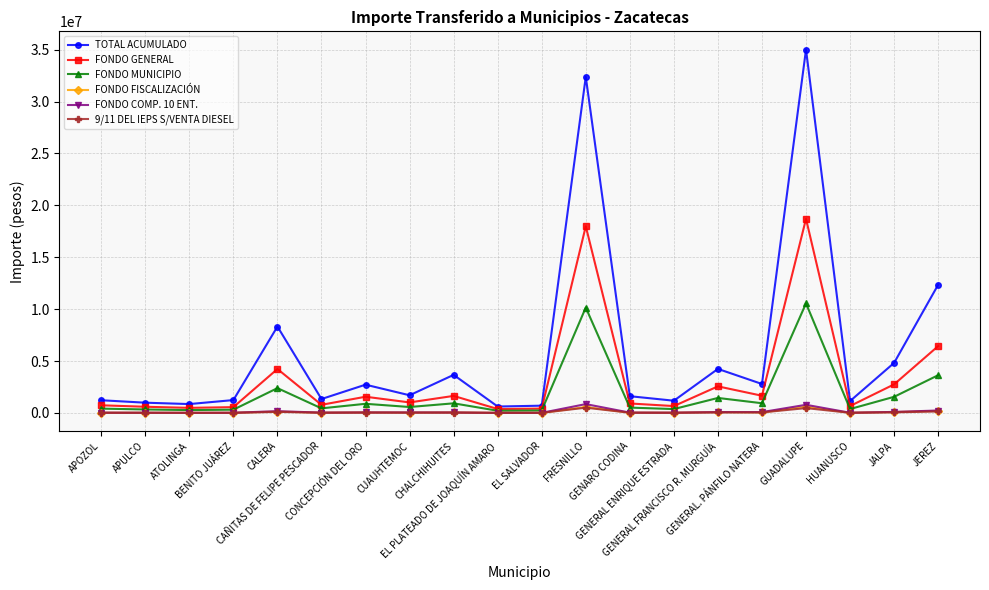

What is the highest value of the FONDO GENERAL series?

18701597